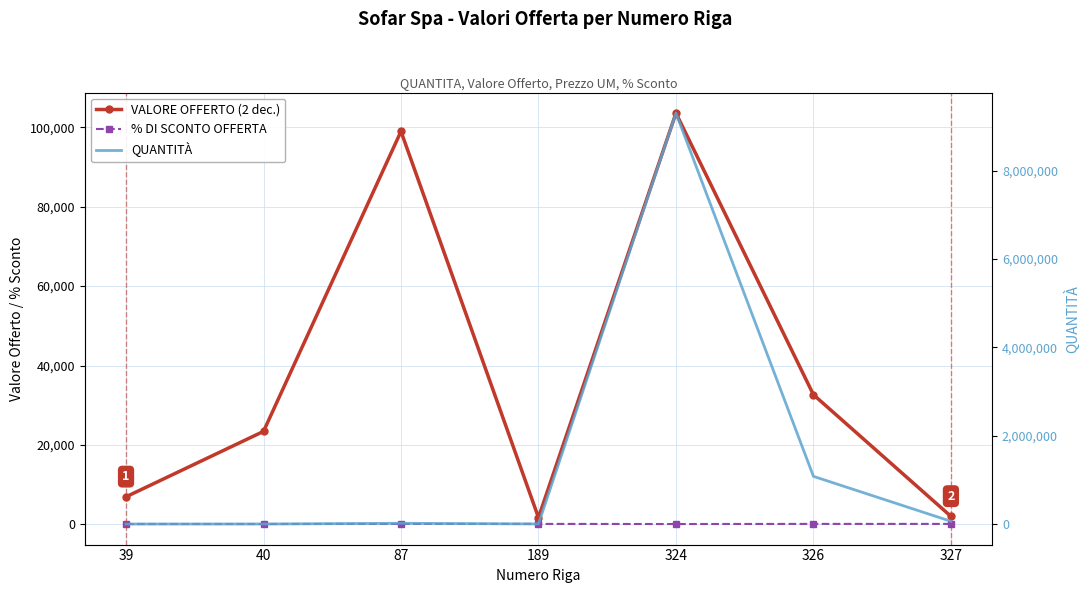

What are all the series names shown in the legend?

VALORE OFFERTO (2 dec.), % DI SCONTO OFFERTA, QUANTITÀ